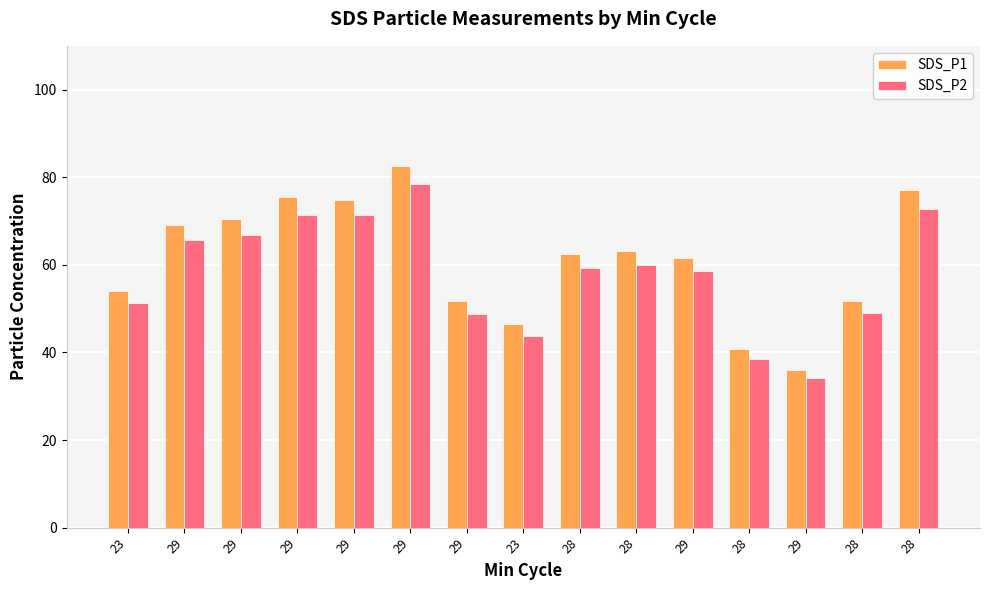

True or false: SDS_P2 has a value of 29.2 at 29.

False